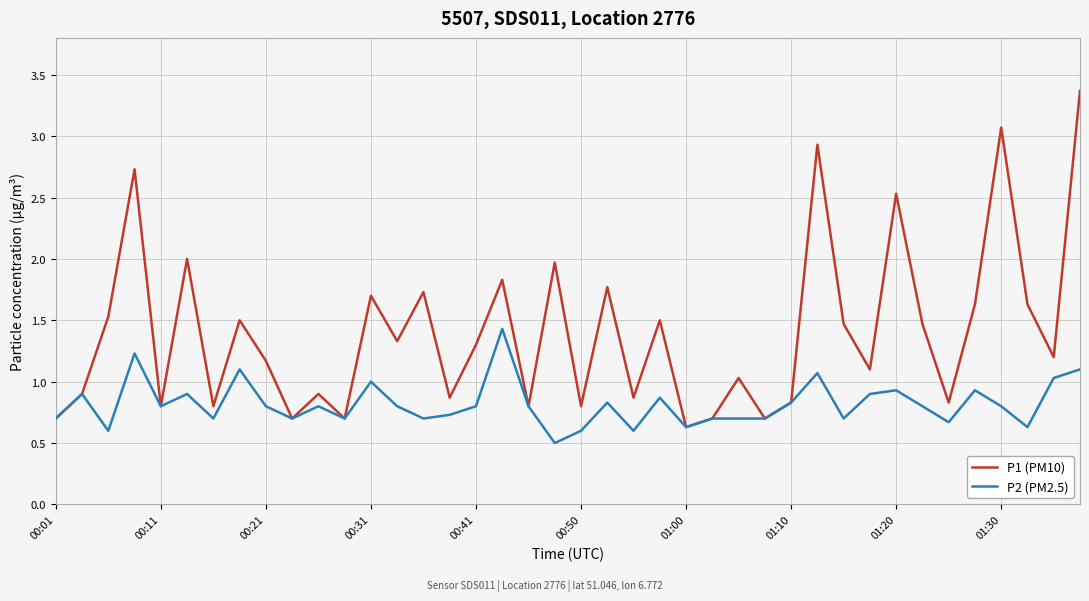

How many interior local valleys does the P1 (PM10) series have?

14